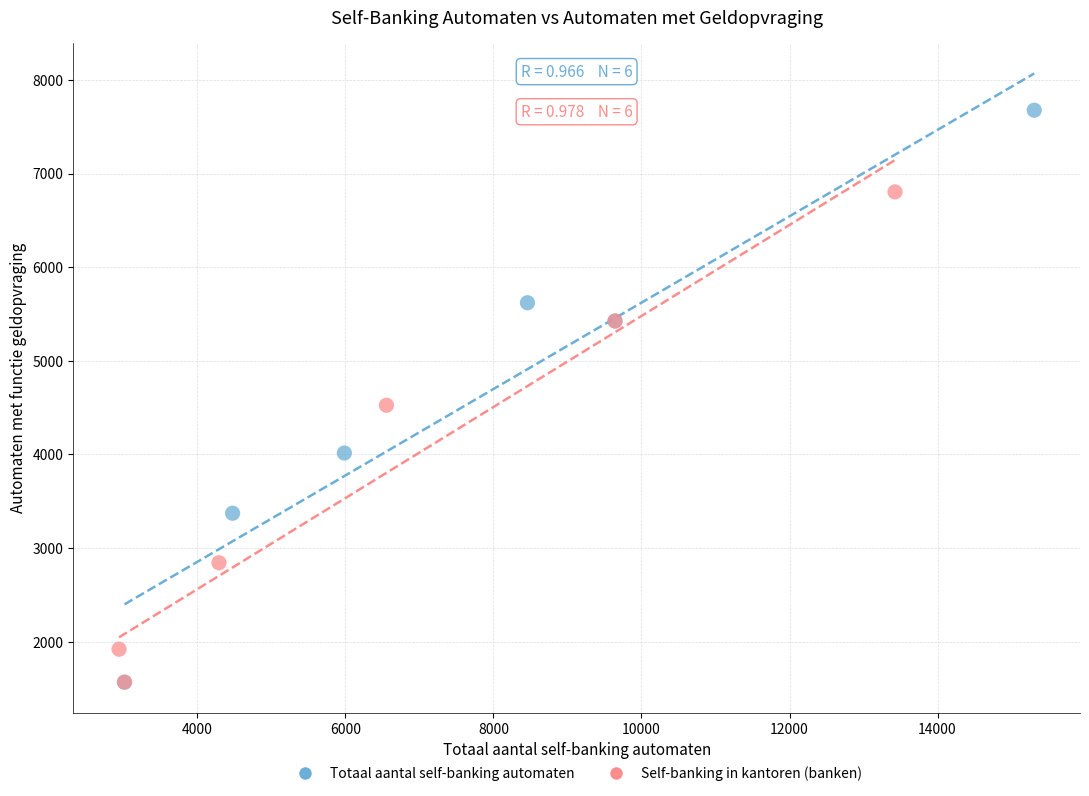

Which series reaches the maximum Y coordinate?

Totaal aantal self-banking automaten